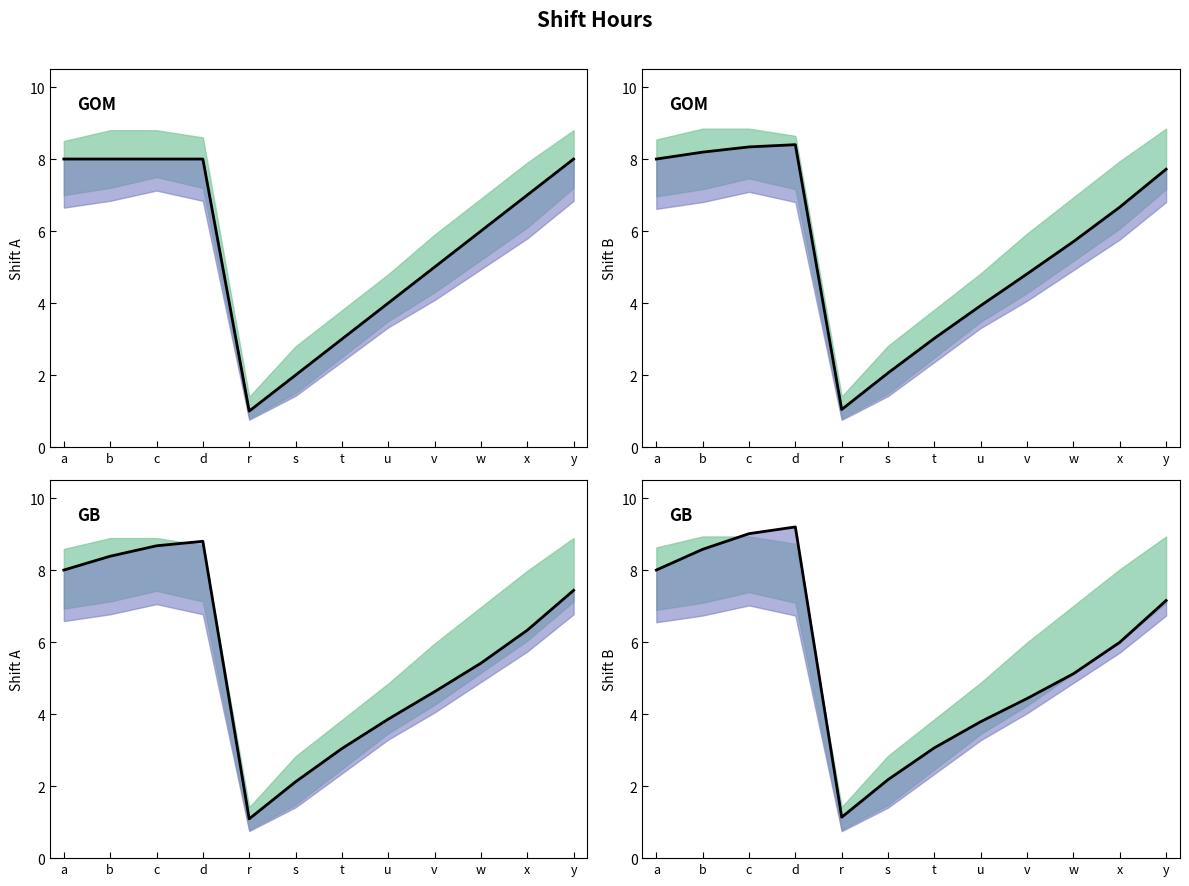

What is the sum of all values?

67.7